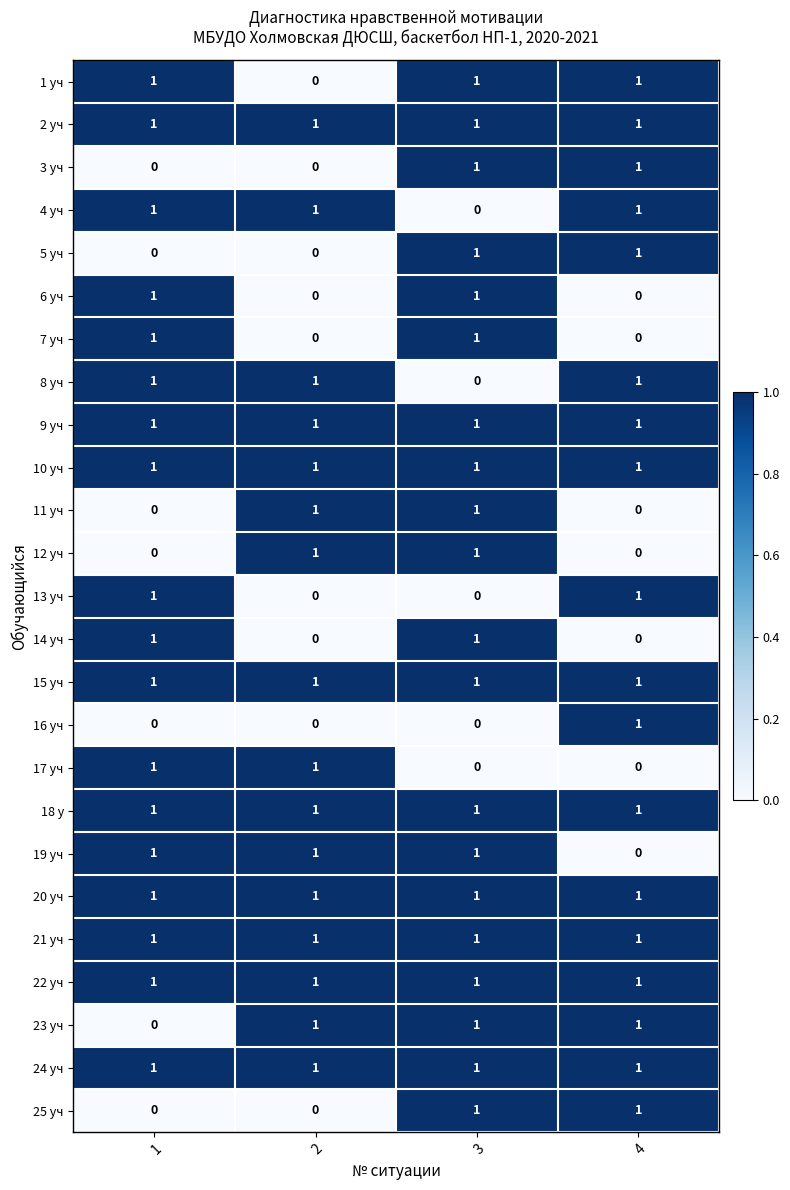

What is the sum of all 19 уч values?

3